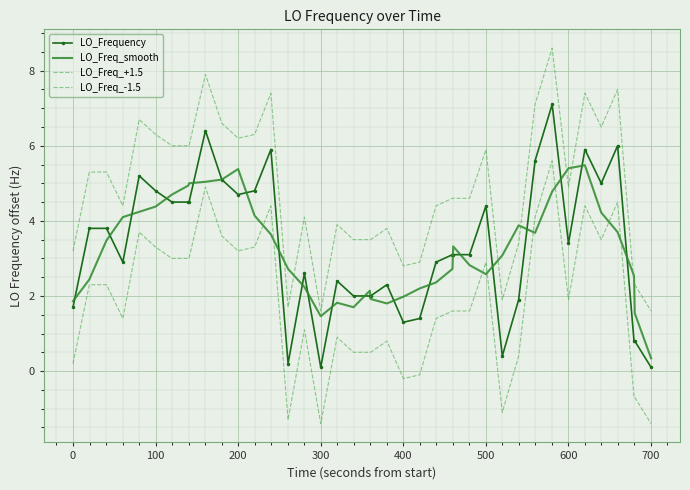

What are all the series names shown in the legend?

LO_Frequency, LO_Freq_smooth, LO_Freq_+1.5, LO_Freq_-1.5